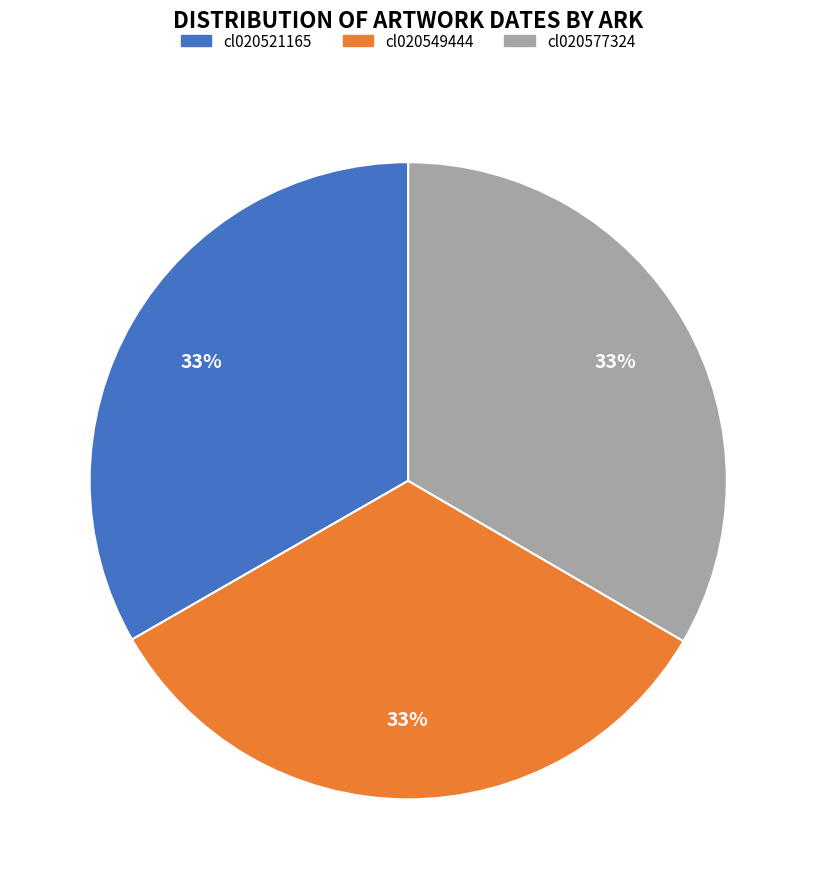

What is the ratio of the value at cl020577324 to the value at cl020549444?

1.0